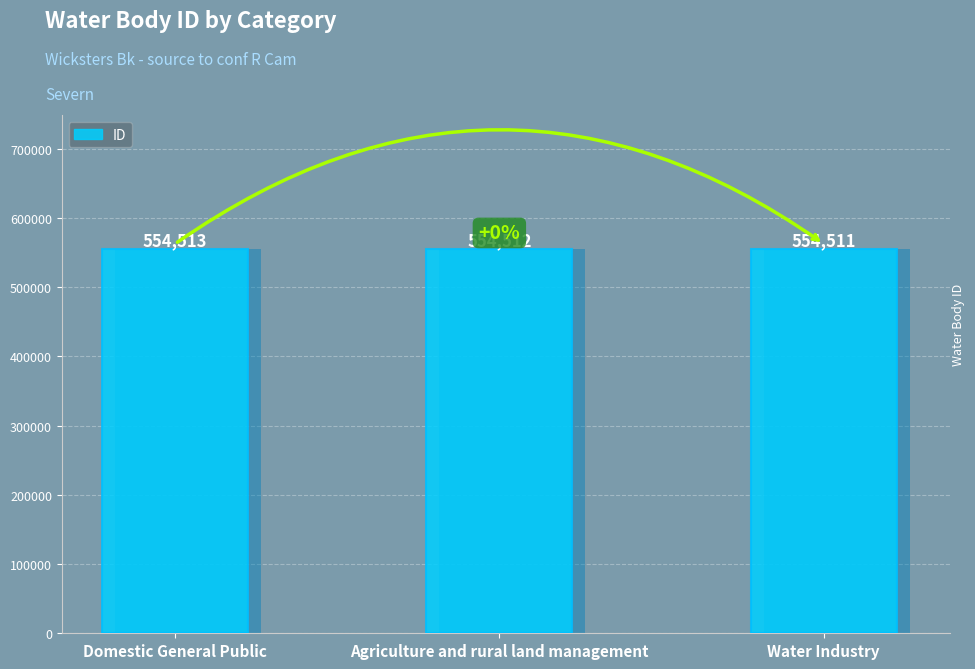

What is the approximate value at Agriculture and rural land management?

554512